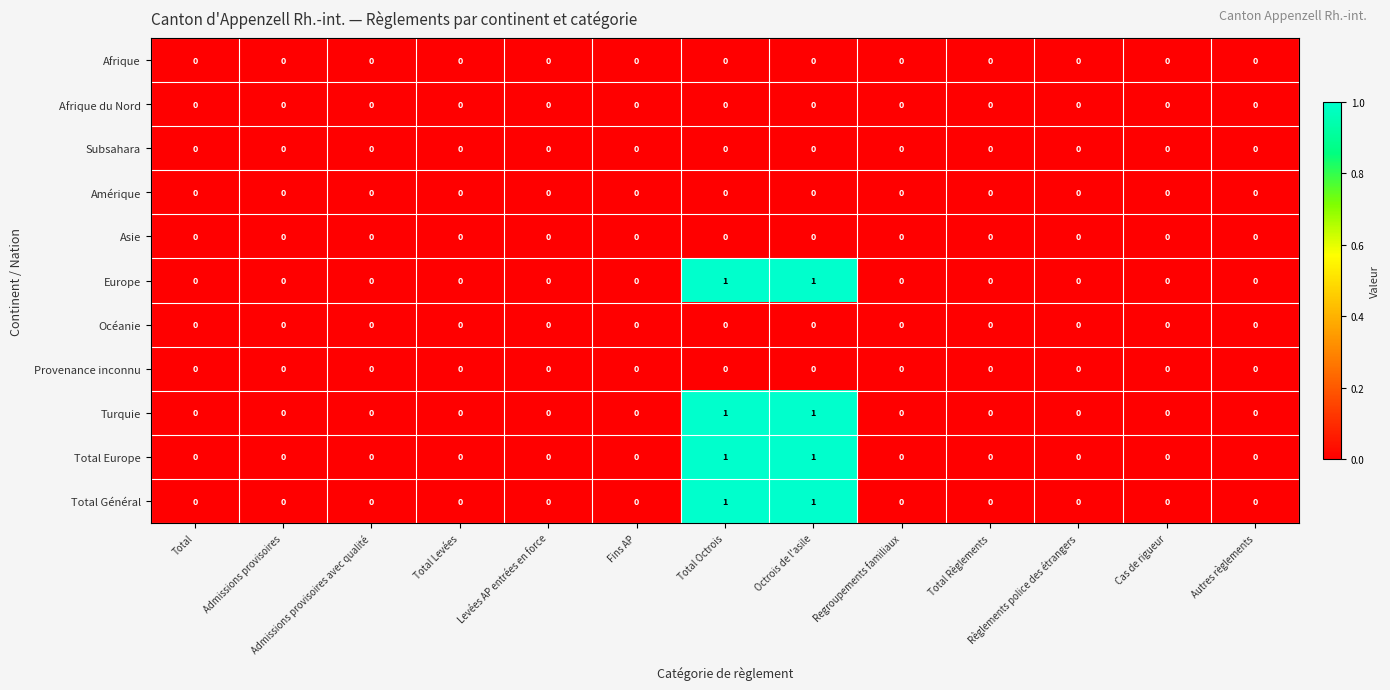

What is the maximum value shown in the chart?

1